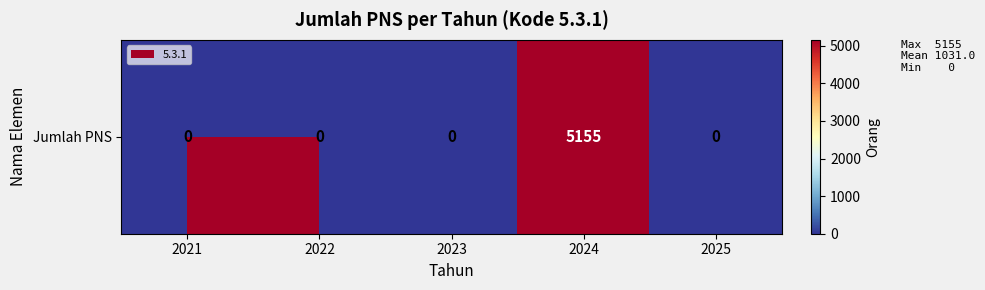

Between 2023 and 2022, which is larger?

2023